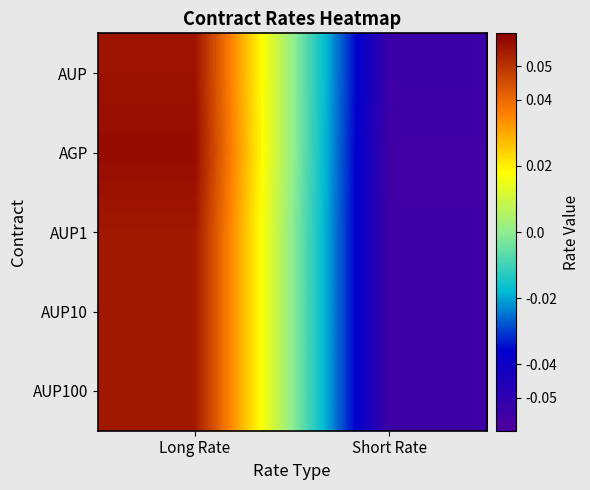

Which series has the largest total across all categories?

AGP